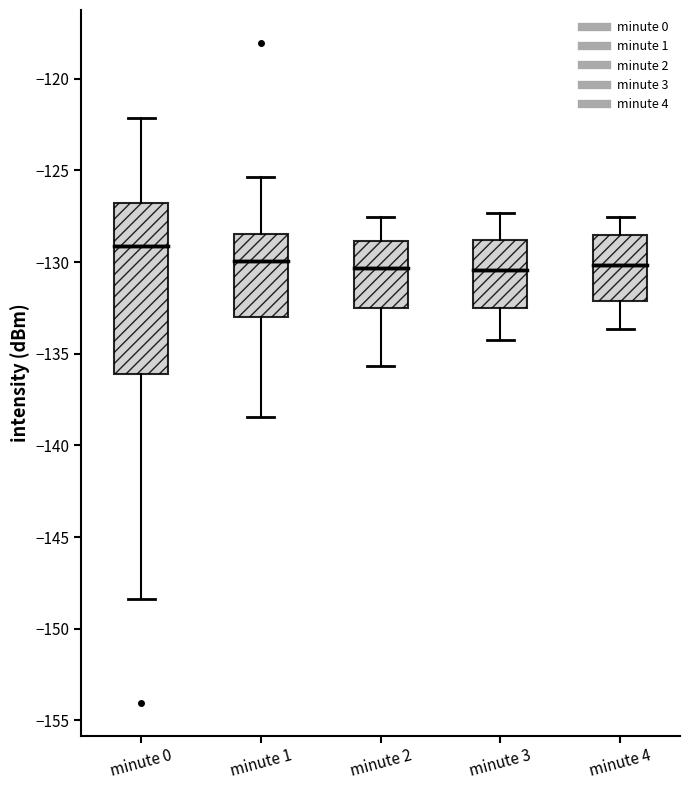

Reading left to right, read every box against the y-axis: the position of its median line, the range the box covers, and the ends of its whiskers. The values are not printed on the chart, so give them approximately, as read against the axis.

minute 0: median -129.0, box -136.0 to -127.0, whiskers -148.5 to -122.0
minute 1: median -130.0, box -133.0 to -128.5, whiskers -138.5 to -125.5
minute 2: median -130.5, box -132.5 to -129.0, whiskers -135.5 to -127.5
minute 3: median -130.5, box -132.5 to -129.0, whiskers -134.0 to -127.5
minute 4: median -130.0, box -132.0 to -128.5, whiskers -133.5 to -127.5